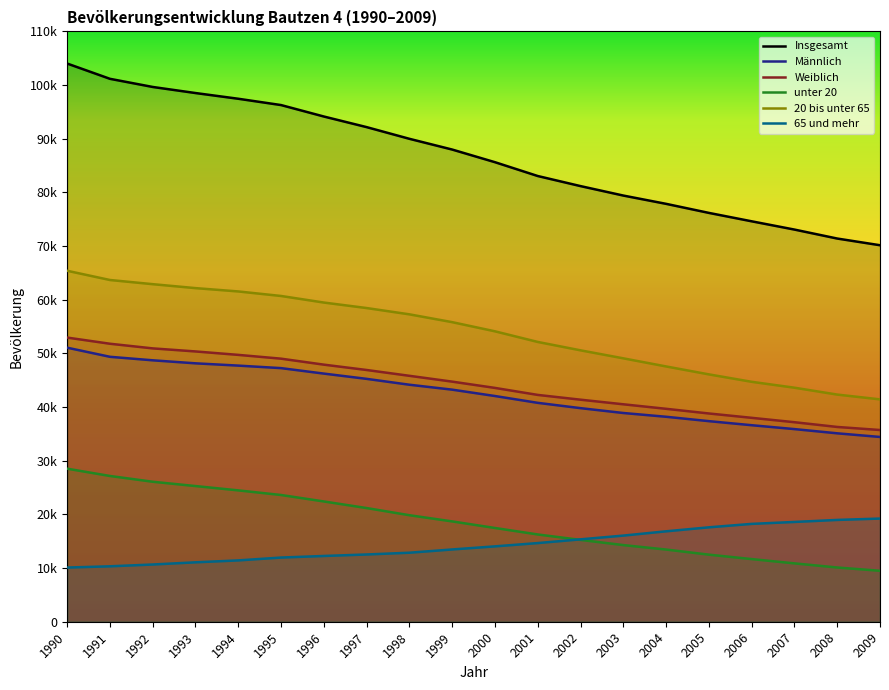

True or false: Männlich and 20 bis unter 65 cross at least once.

False